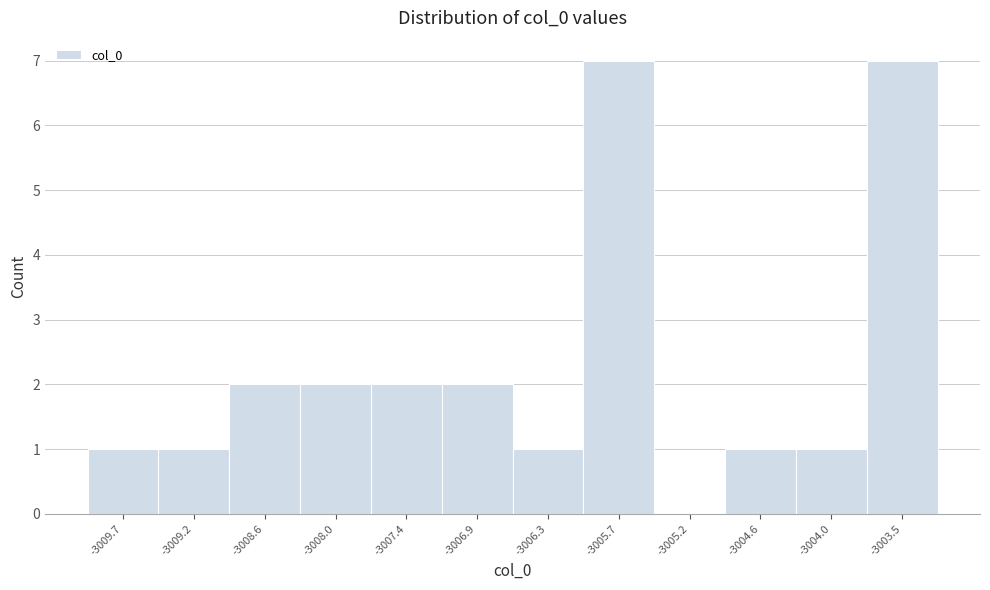

Reading left to right, transcribe all the data shown in this chart.

-3009.7=1	-3009.2=1	-3008.6=2	-3008.0=2	-3007.4=2	-3006.9=2	-3006.3=1	-3005.7=7	-3005.2=0	-3004.6=1	-3004.0=1	-3003.5=7